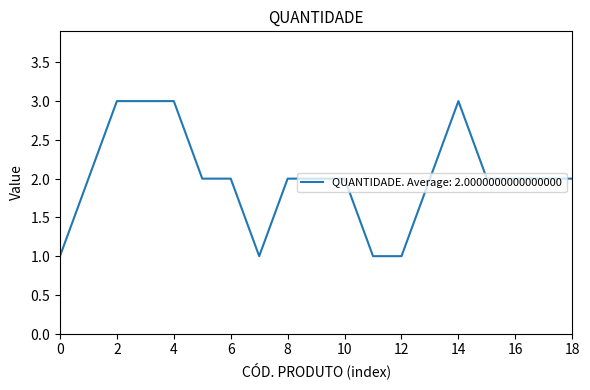

Reading left to right, what are all the values shown in this chart?

1	2	3	3	3	2	2	1	2	2	2	1	1	2	3	2	2	2	2